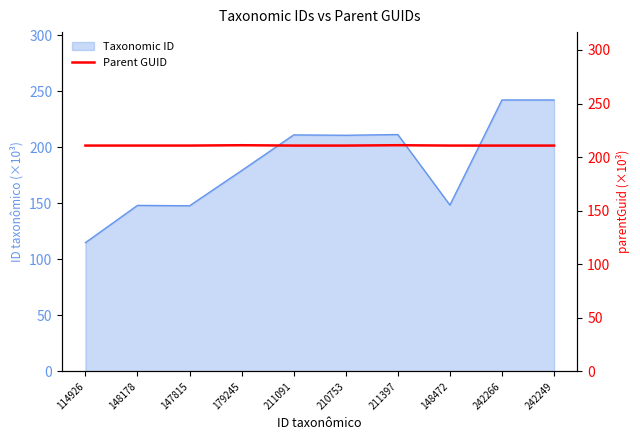

Which category has the lowest value in the Taxonomic ID series?

114926